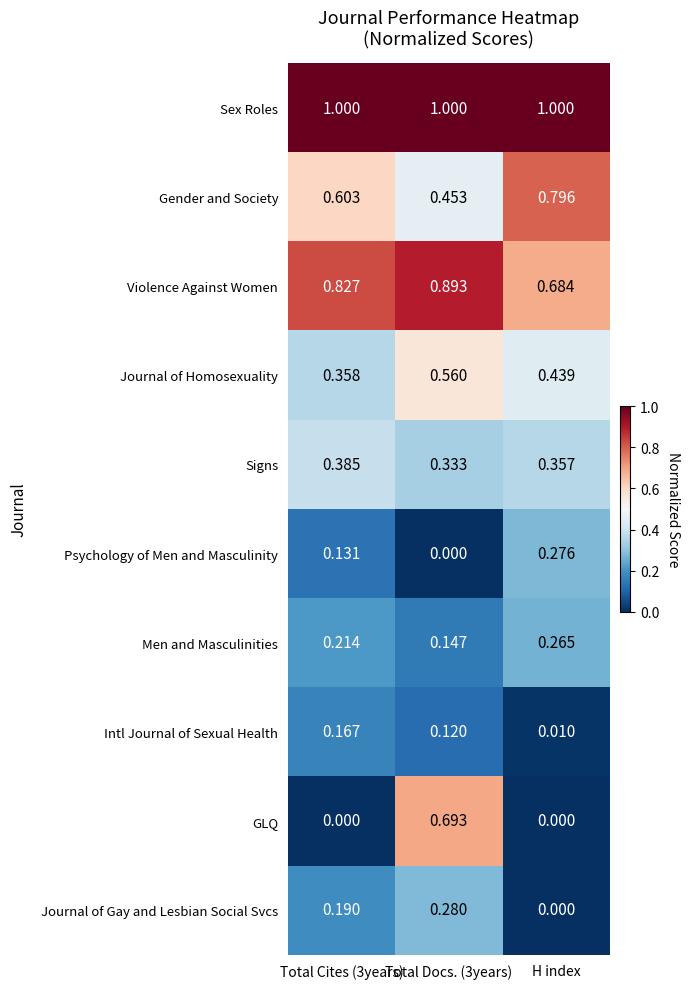

Is the value of Violence Against Women at H index greater than the value of Signs at H index?

Yes